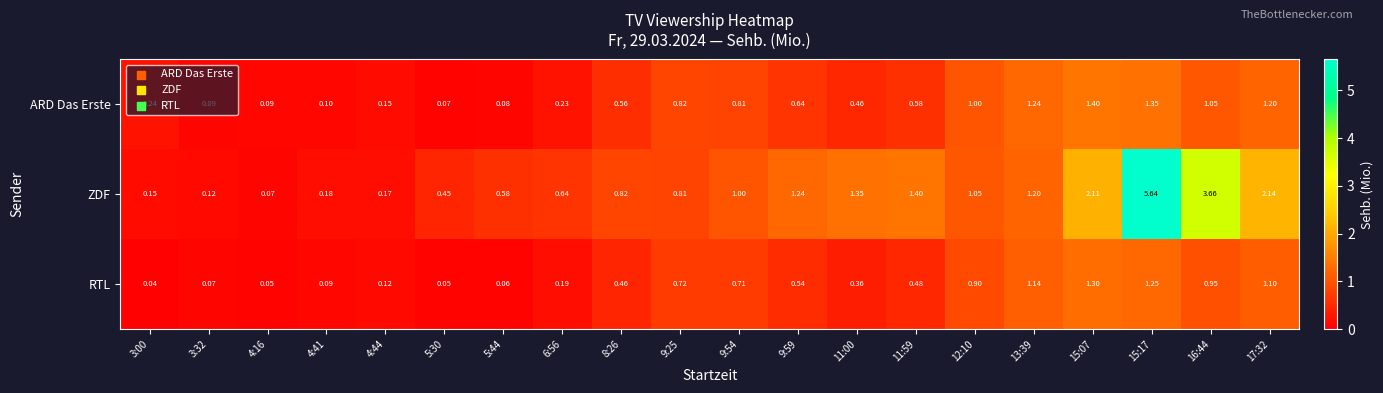

Rank the series at 13:39 from highest to lowest value.

ARD Das Erste, ZDF, RTL